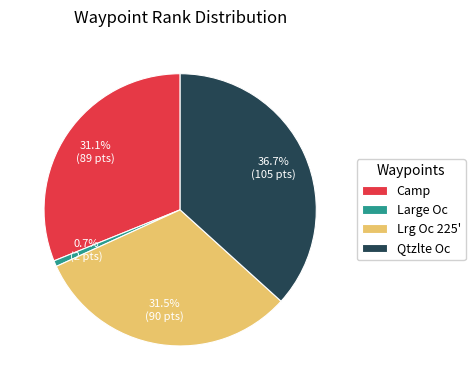

What is the ratio of the value at Lrg Oc 225' to the value at Large Oc?

45.0